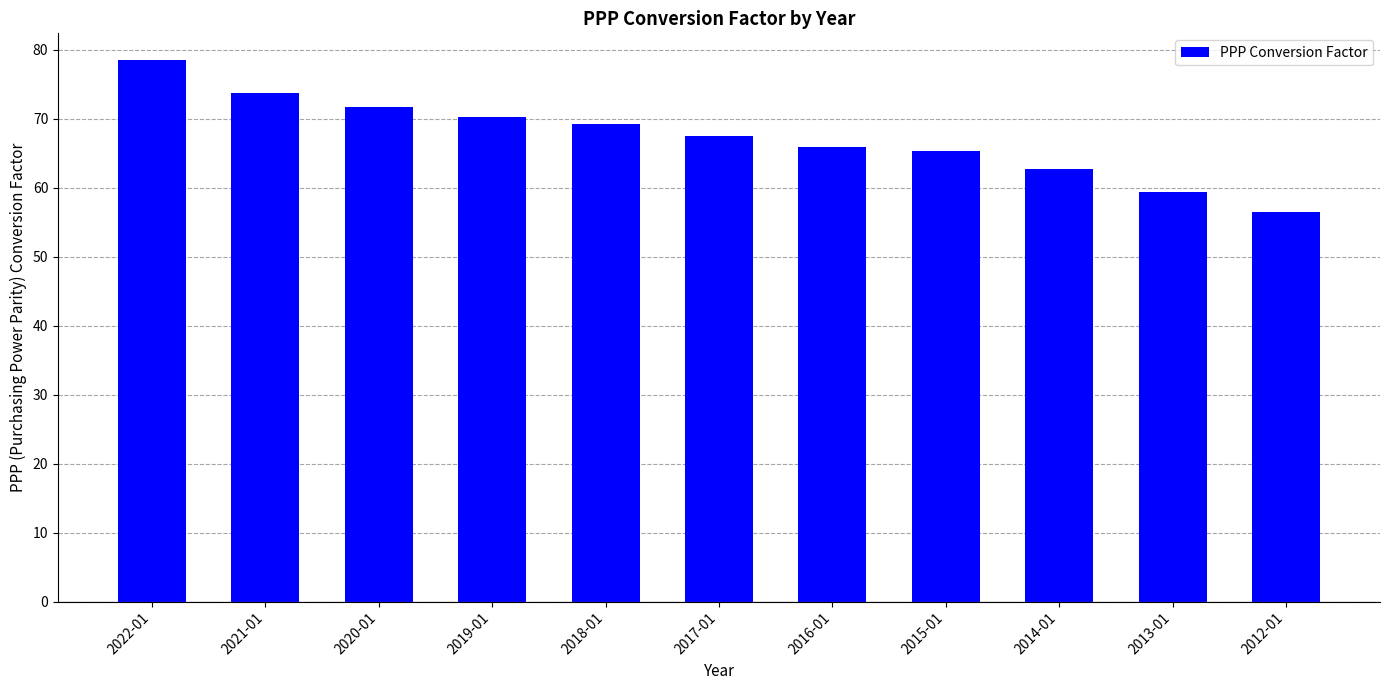

Reading left to right, extract all data points from this chart.

78.5	73.7	71.7	70.2	69.3	67.6	65.9	65.3	62.8	59.3	56.5